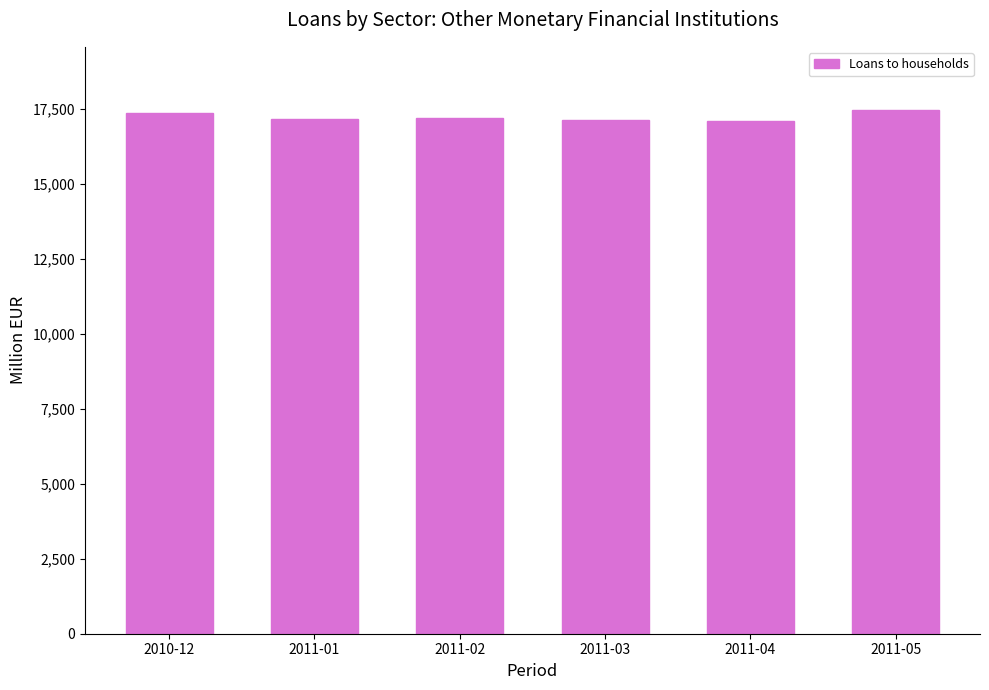

What is the difference between the maximum and second lowest values?

346.1